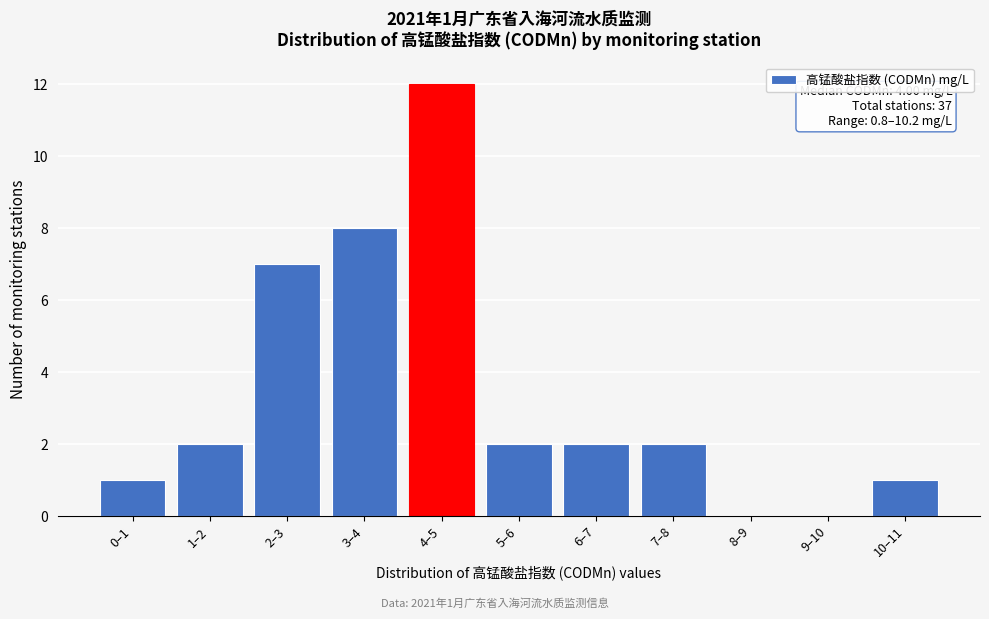

Reading right to left, transcribe all the data shown in this chart.

10–11=1	9–10=0	8–9=0	7–8=2	6–7=2	5–6=2	4–5=12	3–4=8	2–3=7	1–2=2	0–1=1